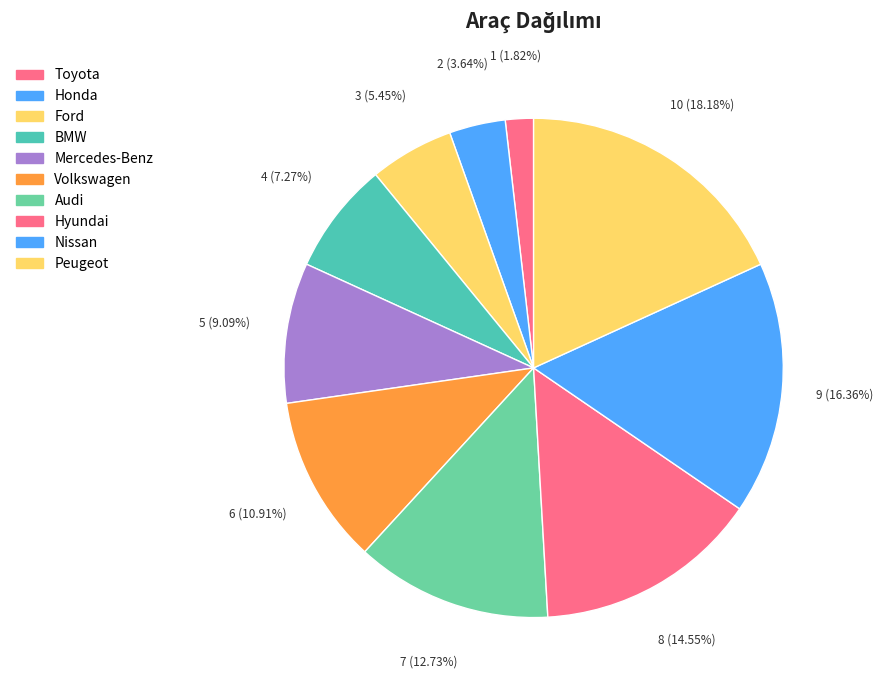

Between Ford and BMW, which is larger?

BMW